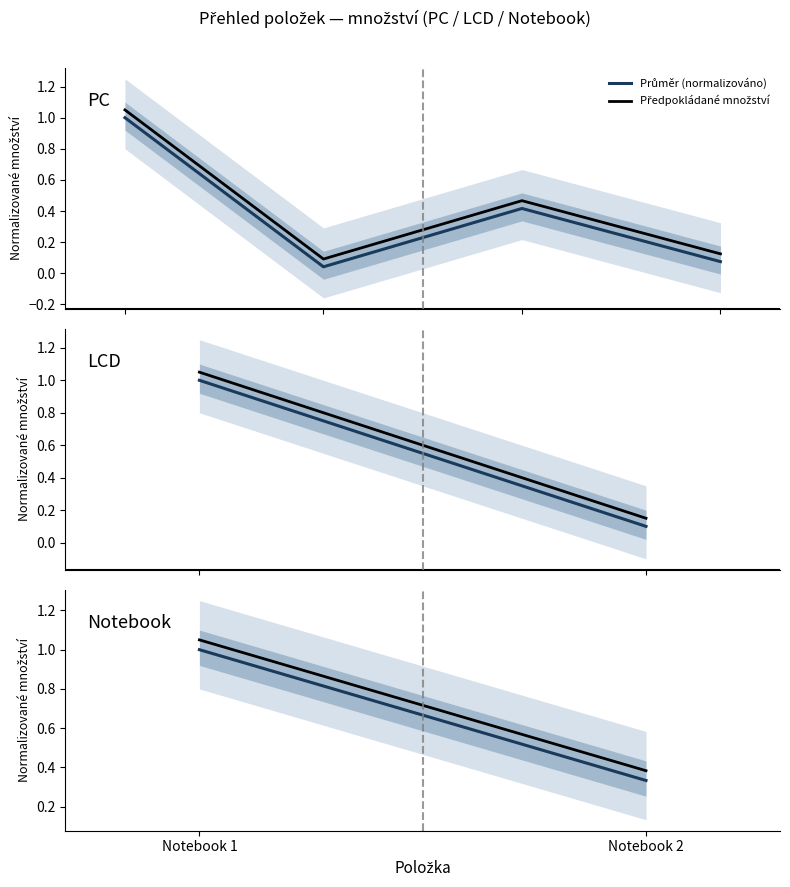

How many lines are shown in the chart?

2